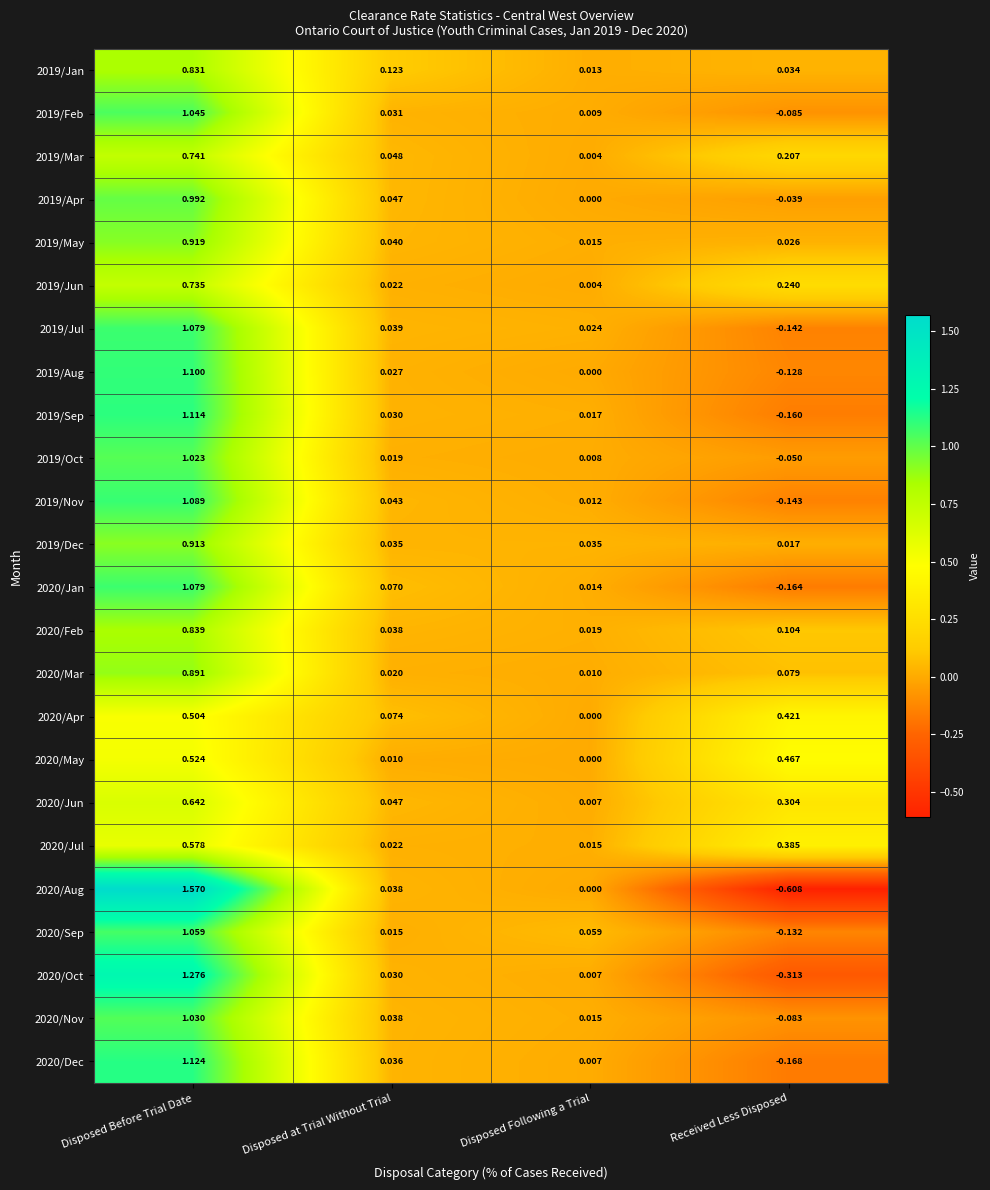

Which label corresponds to the largest value in the chart?

Disposed Before Trial Date